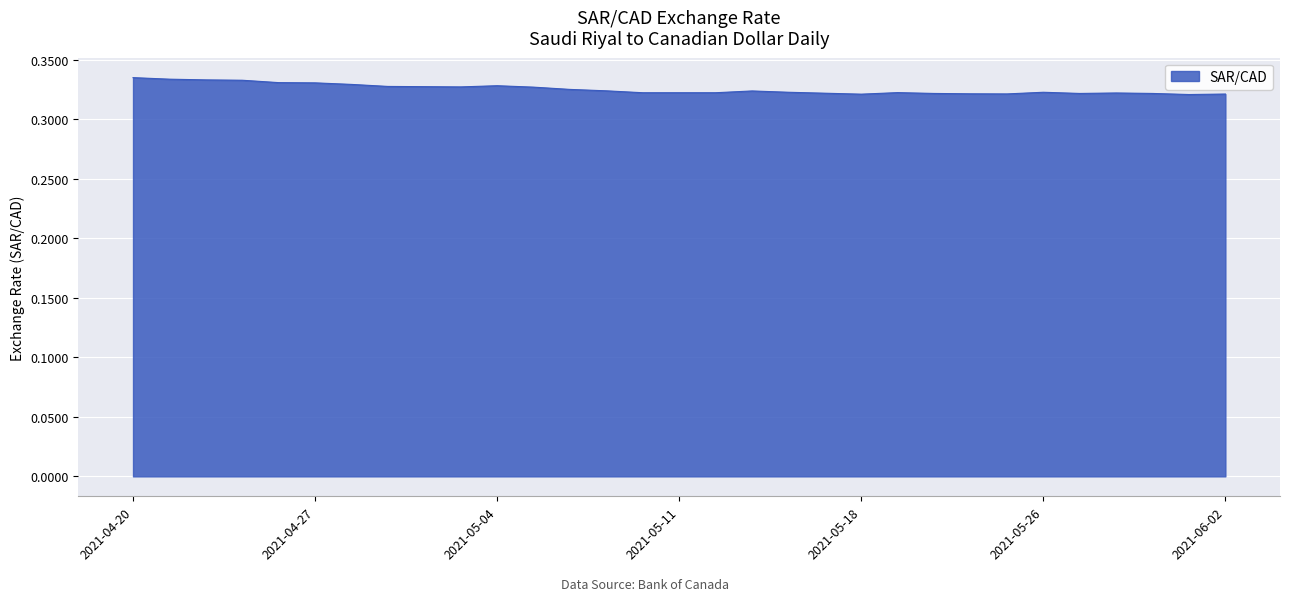

What is the label of the 2nd point from the left?

2021-04-21